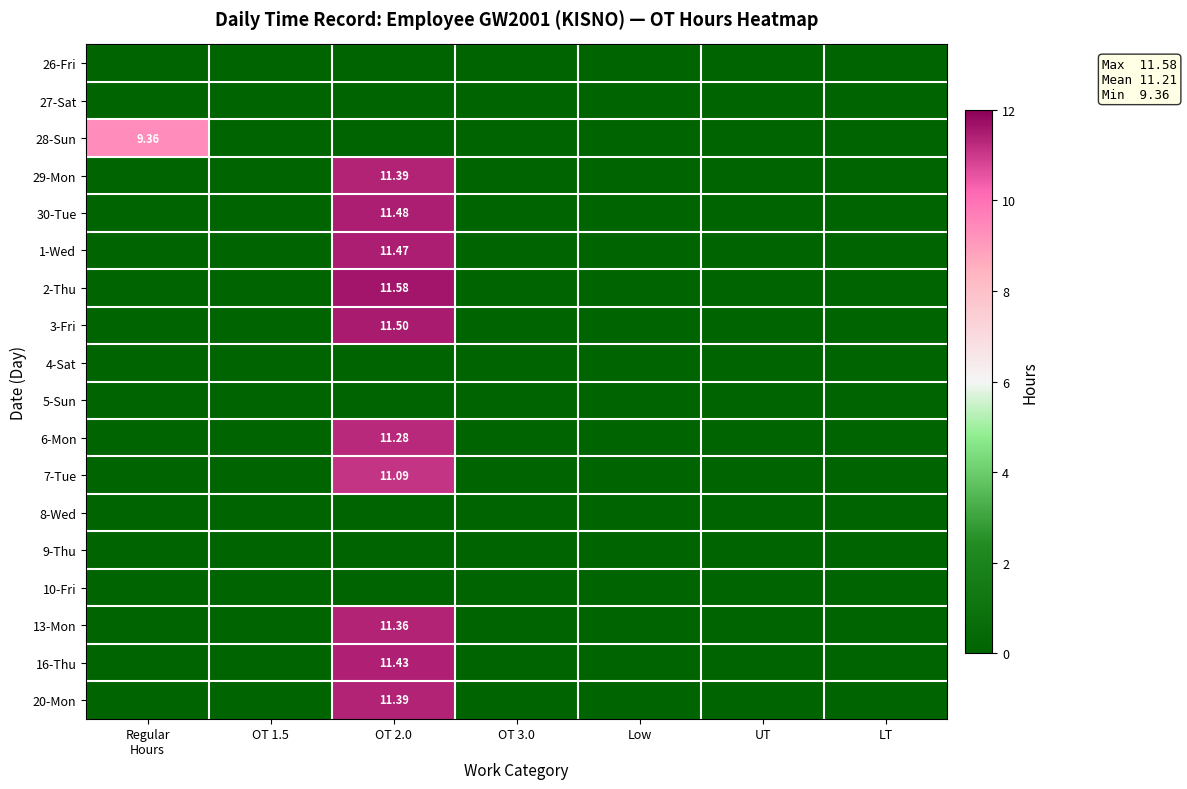

Which series has the largest range (max minus min)?

2-Thu